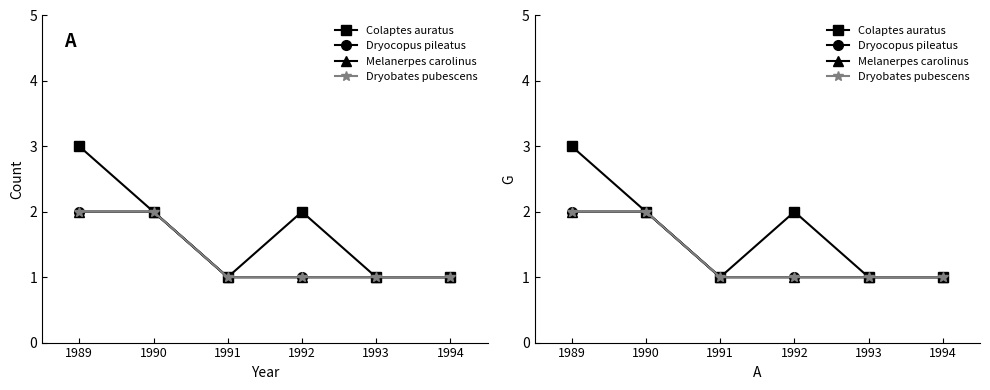

Which series changed the most between 1990 and 1994?

Colaptes auratus